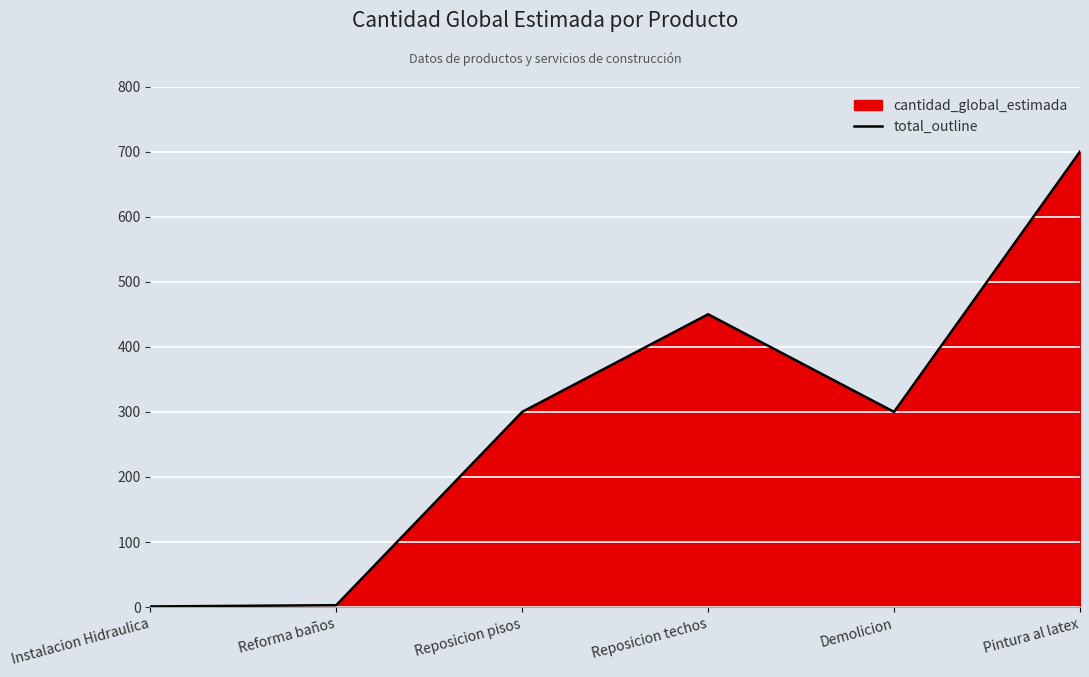

What is the average value?

292